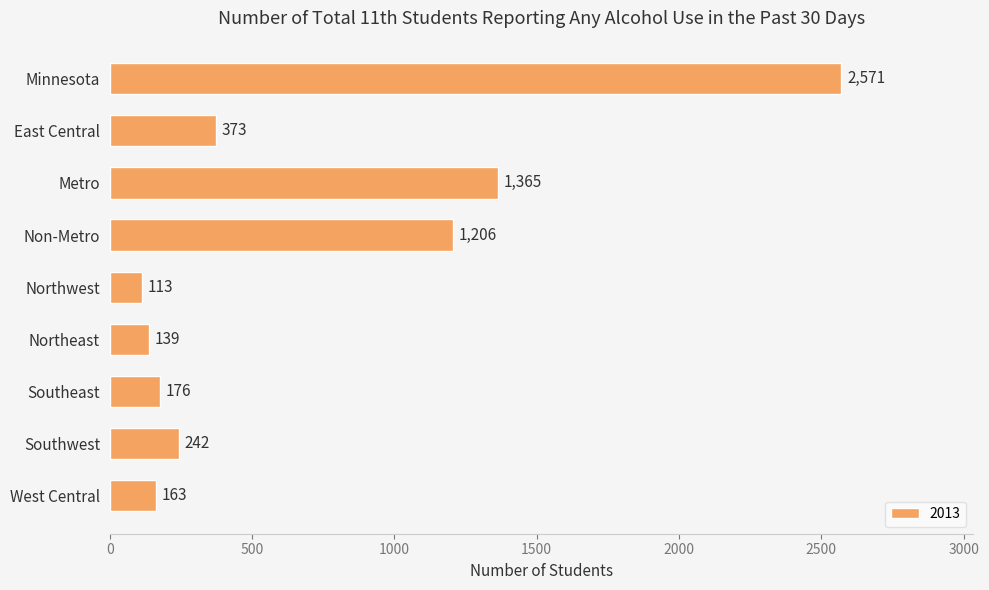

The value at Southwest is 109. True or false?

False